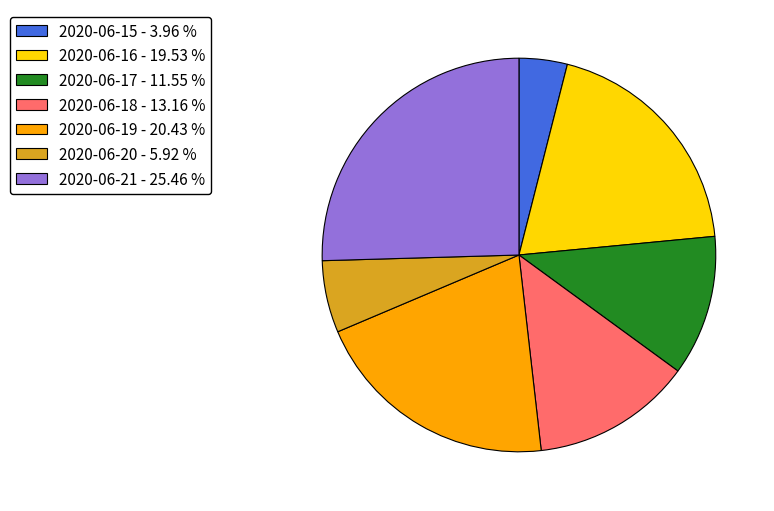

Does 2020-06-20 - 5.92 % represent more than half of the total?

No